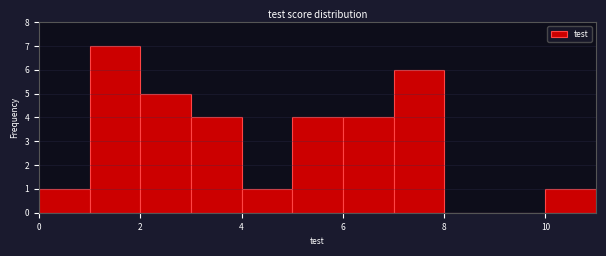

Over which range of the x-axis is the bar tallest?

1 to 2